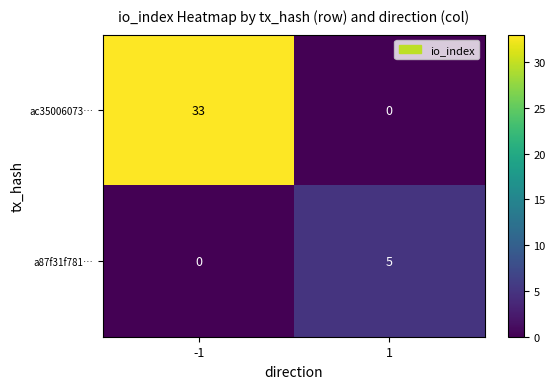

What is the sum of the ac35006073… values at -1 and 1?

33